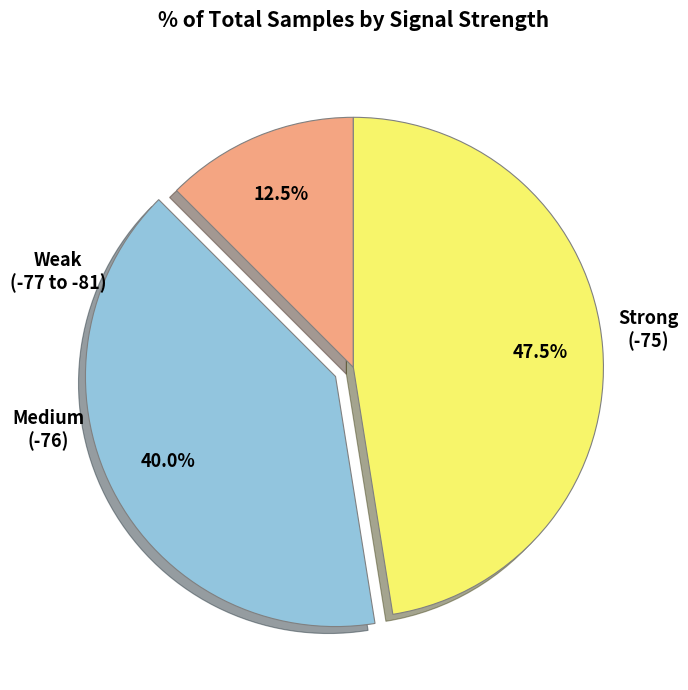

Is there any slice that represents more than half of the pie?

No